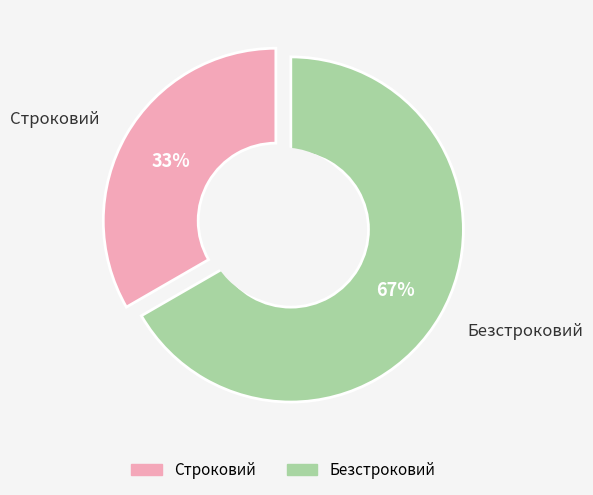

Combined, what portion of the pie is Безстроковий and Строковий?

100.0%